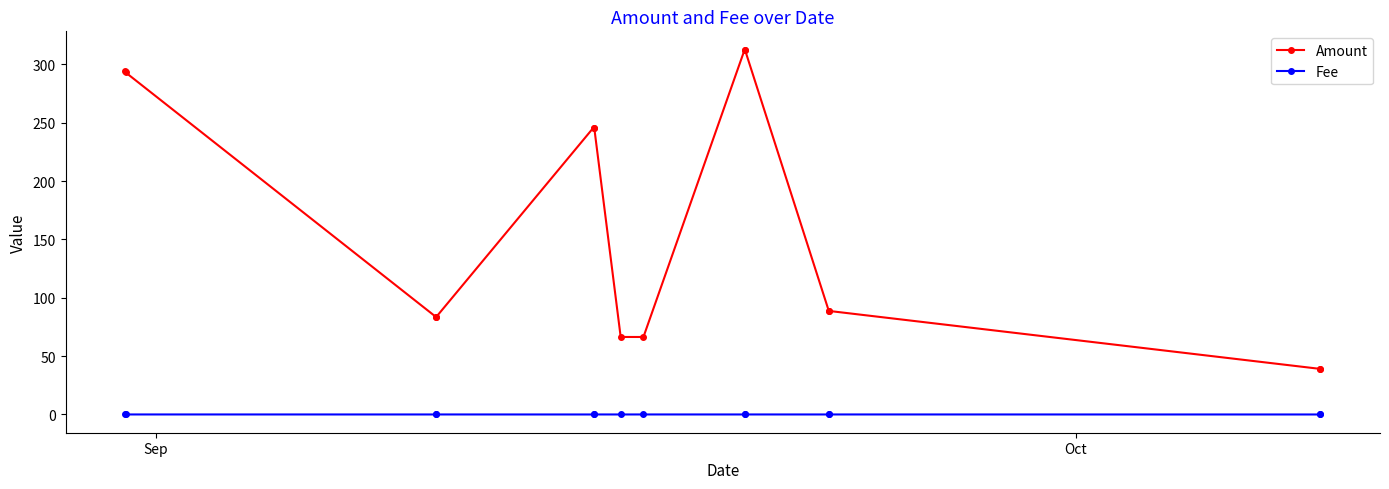

Which series has the largest total across all categories?

Amount